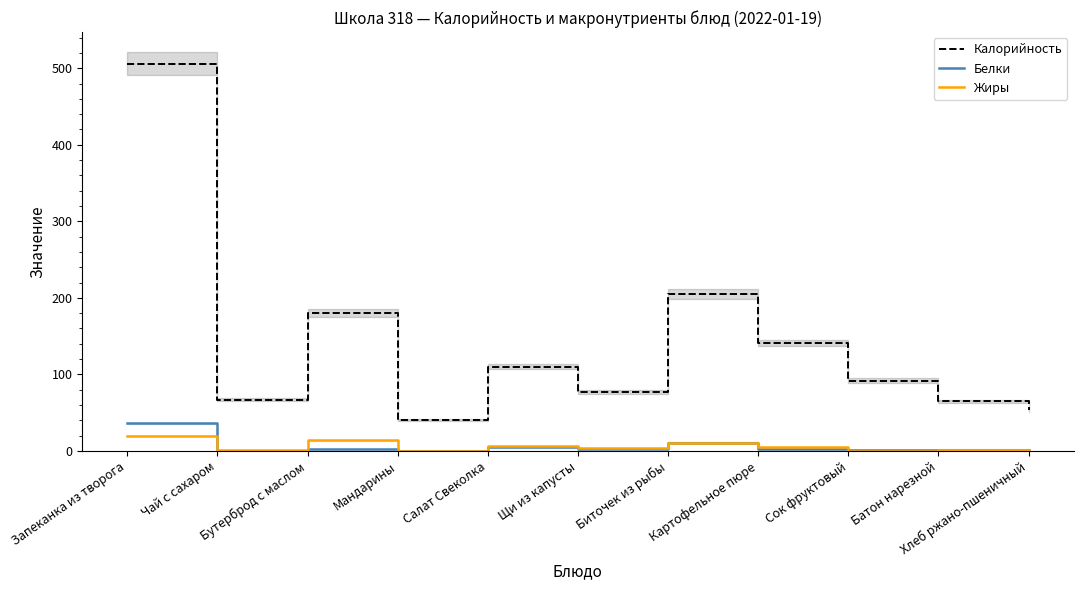

How many categories are shown in the chart?

11